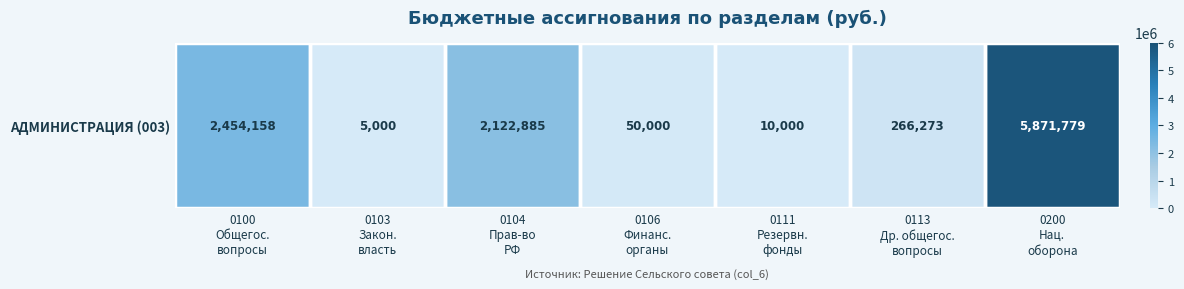

Rank the categories by value from highest to lowest.

0200
Нац.
оборона, 0100
Общегос.
вопросы, 0104
Прав-во
РФ, 0113
Др. общегос.
вопросы, 0106
Финанс.
органы, 0111
Резервн.
фонды, 0103
Закон.
власть